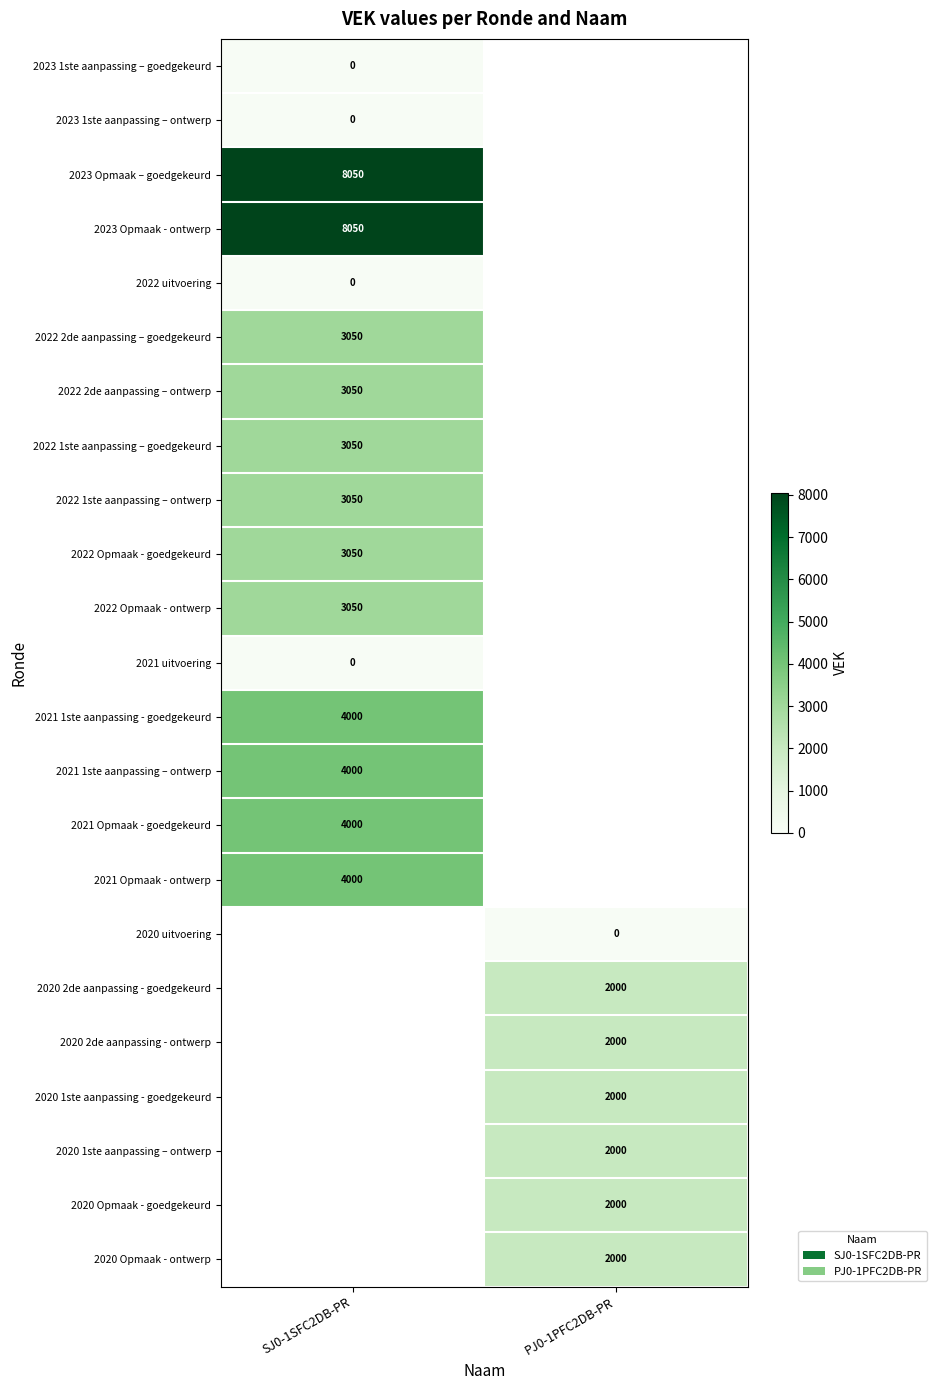

The 2020 1ste aanpassing - goedgekeurd series shows 2994 at PJ0-1PFC2DB-PR. True or false?

False